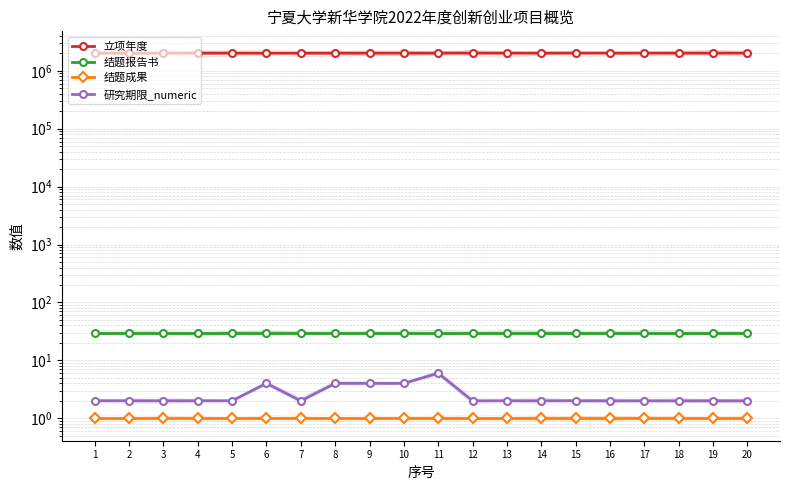

The value of 结题成果 at 10 is 1. True or false?

True